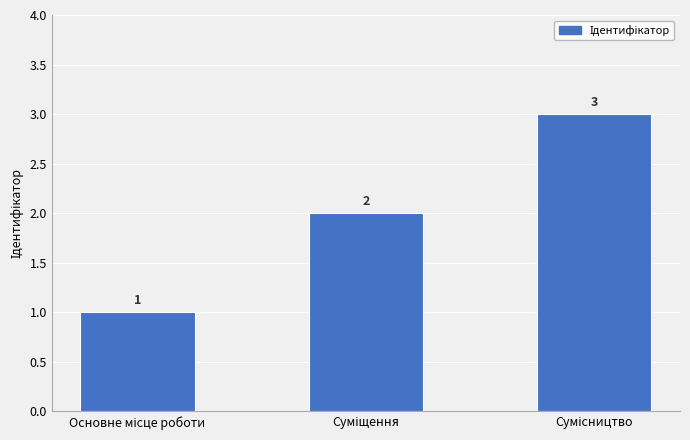

What is the greatest value displayed?

3